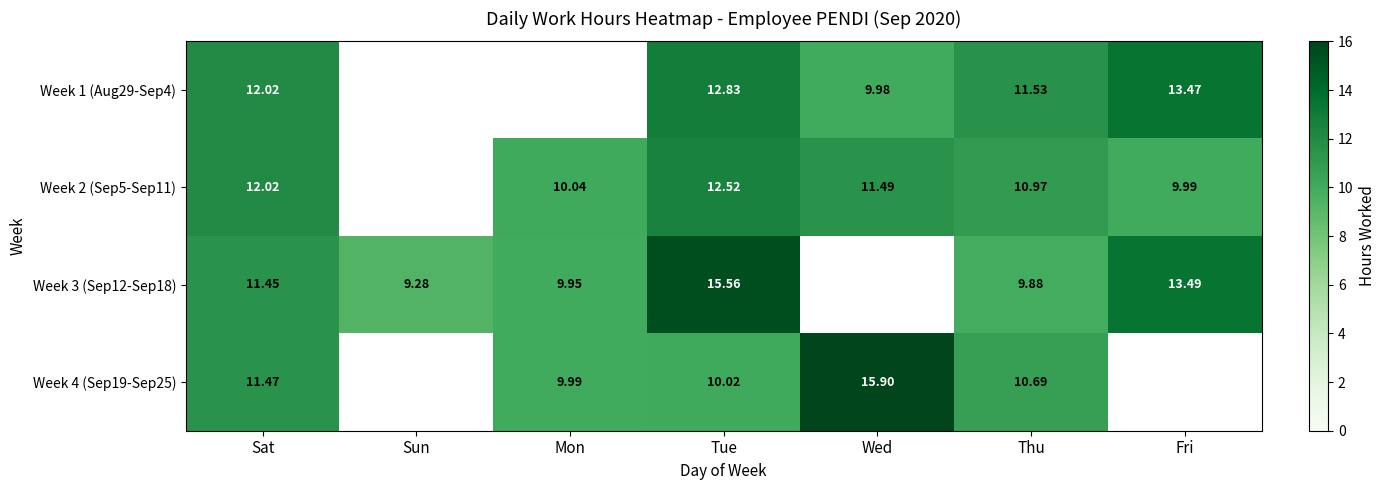

How many values in the Week 3 (Sep12-Sep18) series are below 11?

3